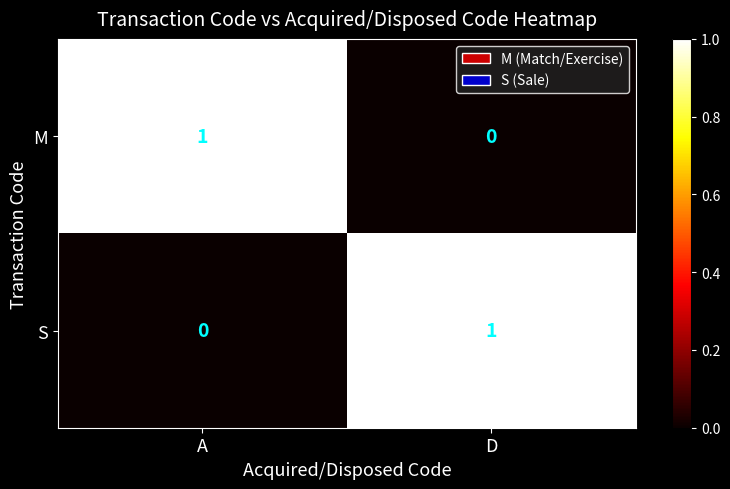

At D, list the series in order from largest to smallest.

S, M